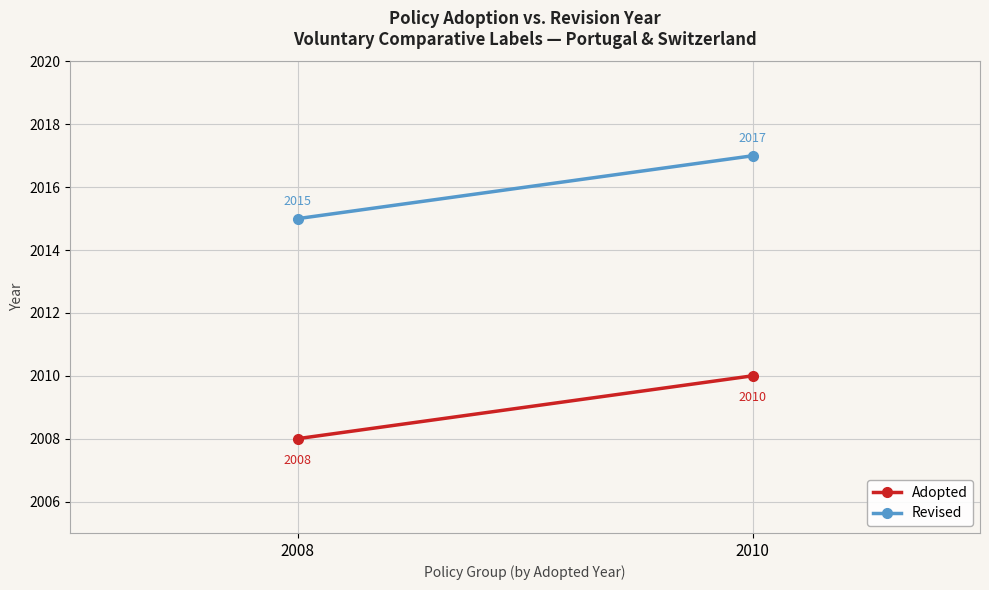

Count the number of data series in this chart.

2